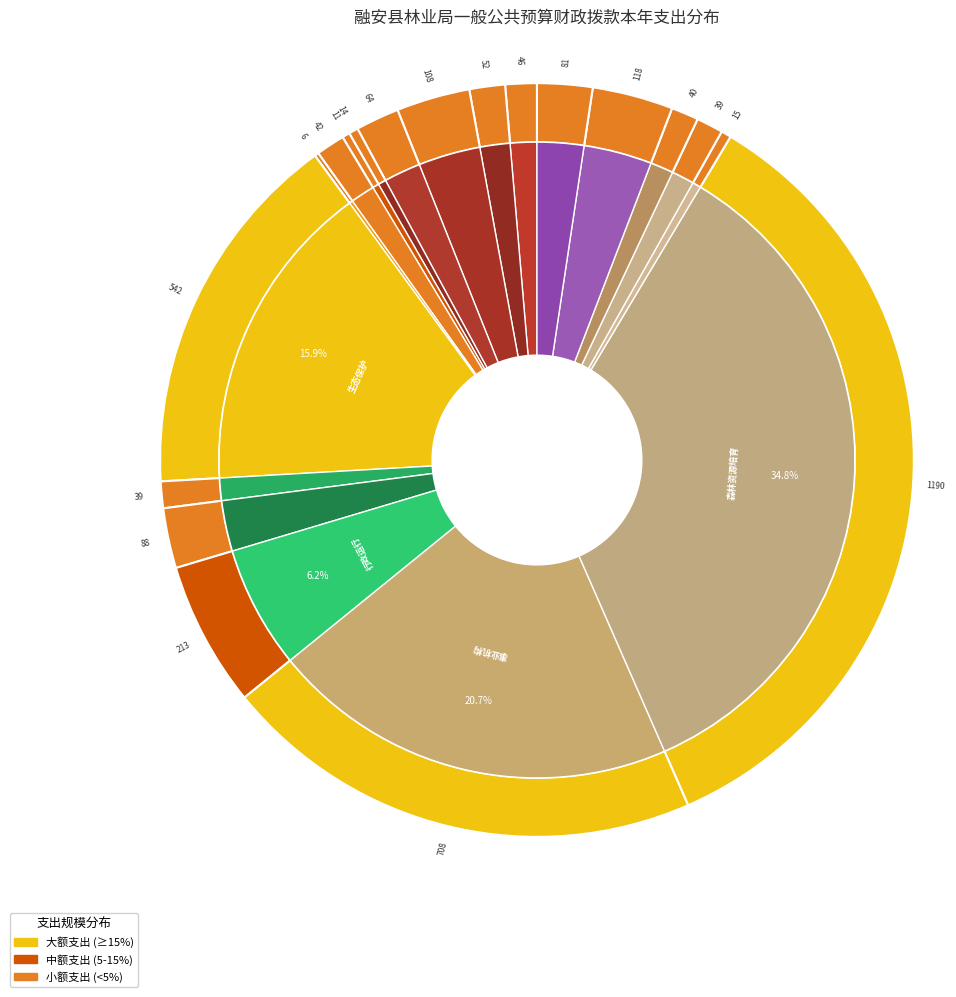

Which slice is the smallest?

公务员医疗补助